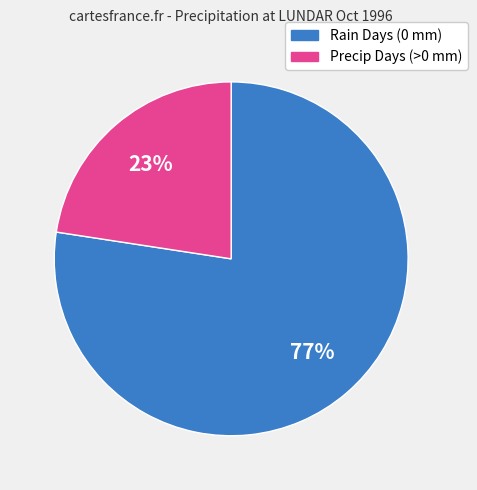

To the nearest percent, what is the average slice percentage?

50%